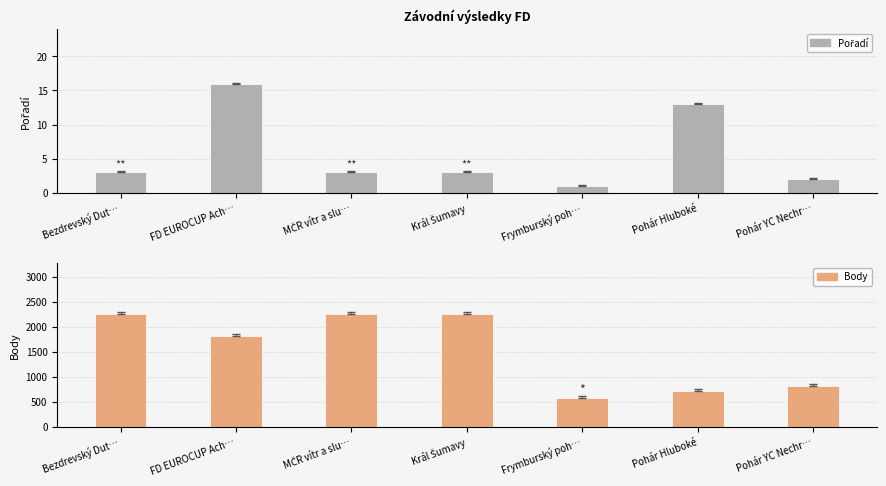

Reading left to right, list all the values displayed in this chart.

Pořadí: Bezdrevský Dut…=3	FD EUROCUP Ach…=16	MČR vítr a slu…=3	Král Šumavy=3	Frymburský poh…=1	Pohár Hluboké=13	Pohár YC Nechr…=2
Body: Bezdrevský Dut…=2260	FD EUROCUP Ach…=1810	MČR vítr a slu…=2260	Král Šumavy=2260	Frymburský poh…=578	Pohár Hluboké=707	Pohár YC Nechr…=804